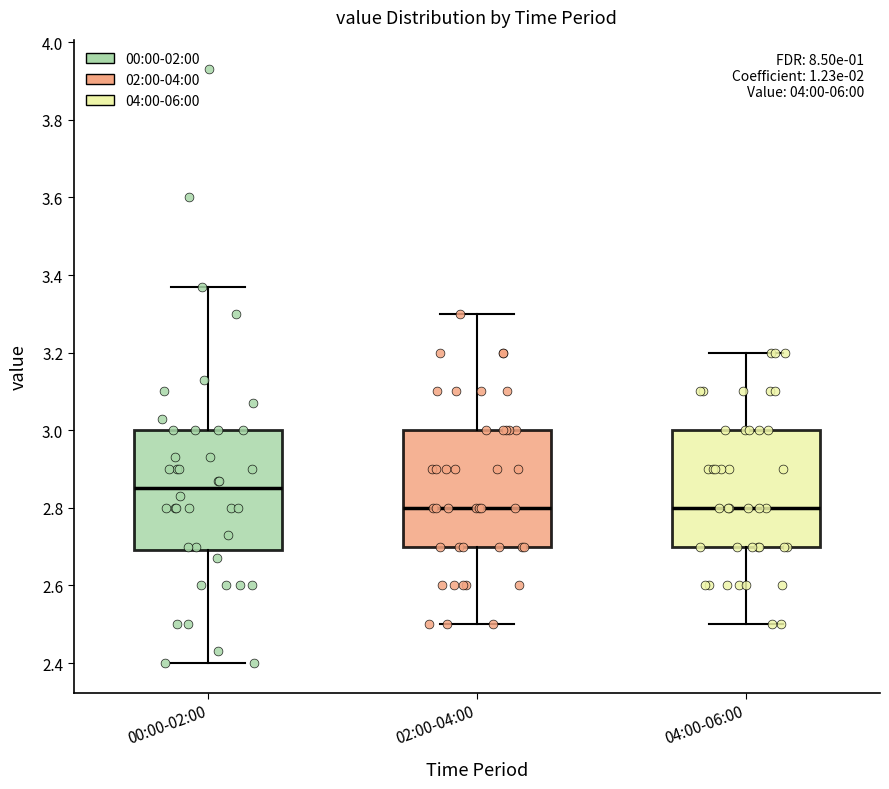

Which box's median line is the highest?

00:00-02:00